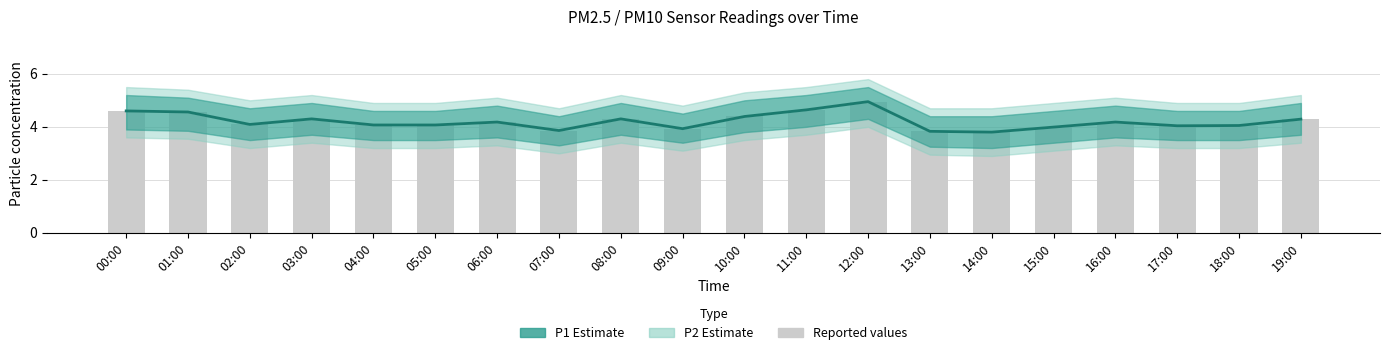

Is the value of Reported (bars) at 01:00 greater than the value of P1 at 18:00?

Yes